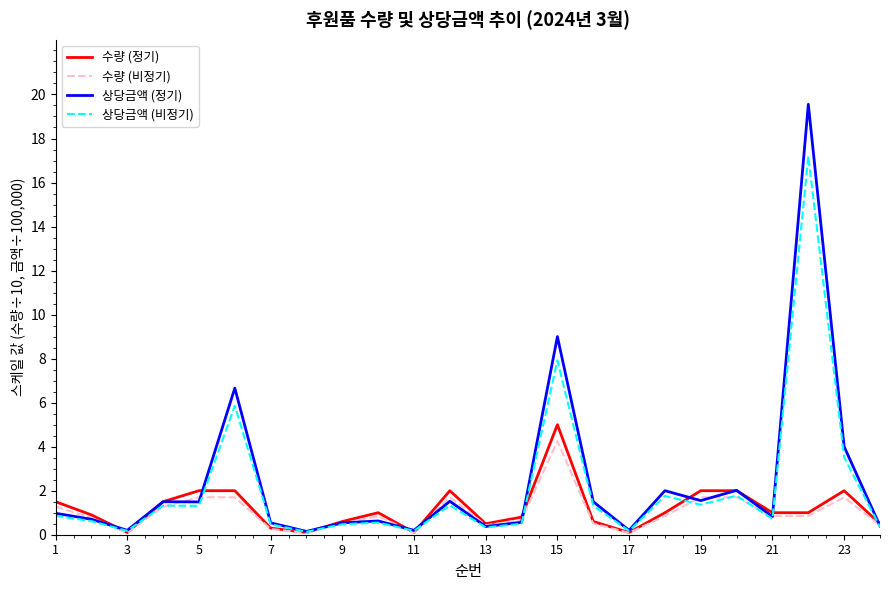

Which series has the largest range (max minus min)?

상당금액 (정기)